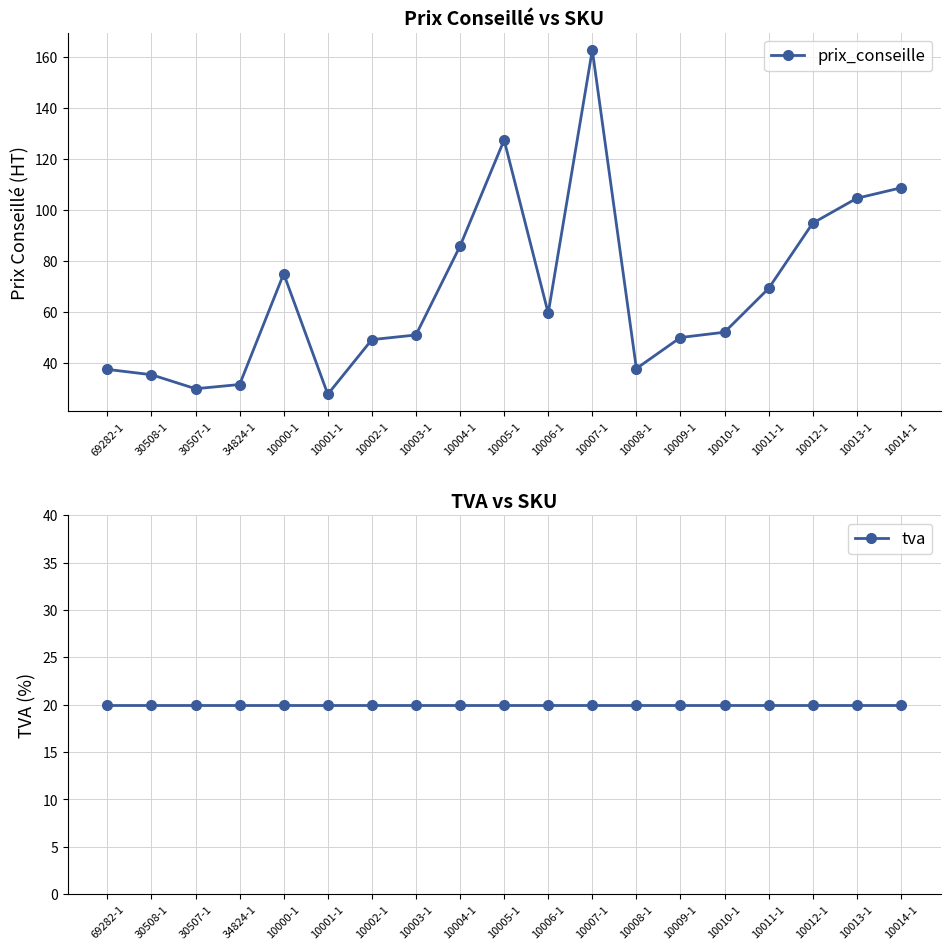

Between 10007-1 and 10000-1, which is larger?

10007-1